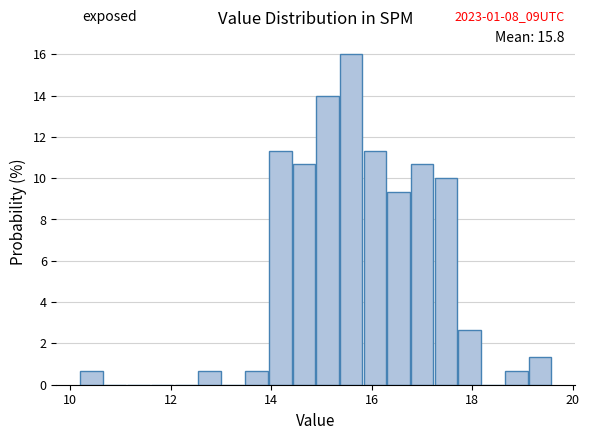

Around what value on the x-axis is the tallest bar? Give the approximate position of its centre, as read against the axis.

15.6